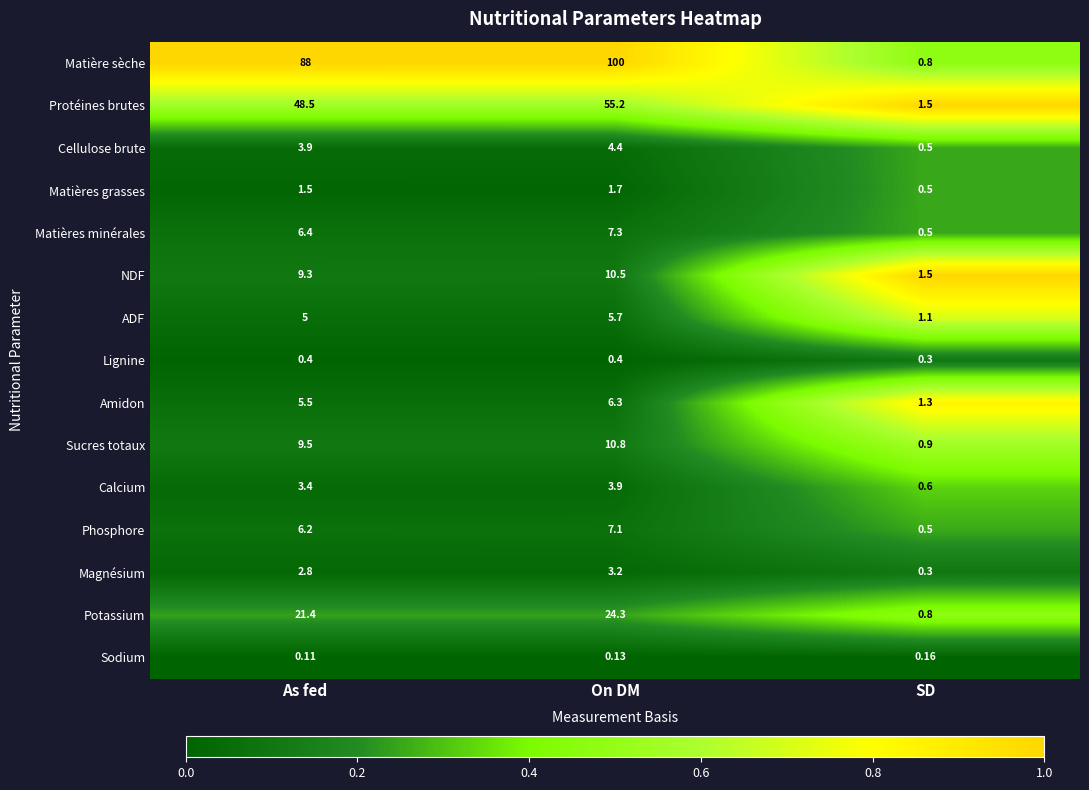

Rank the categories by Magnésium value from lowest to highest.

SD, As fed, On DM